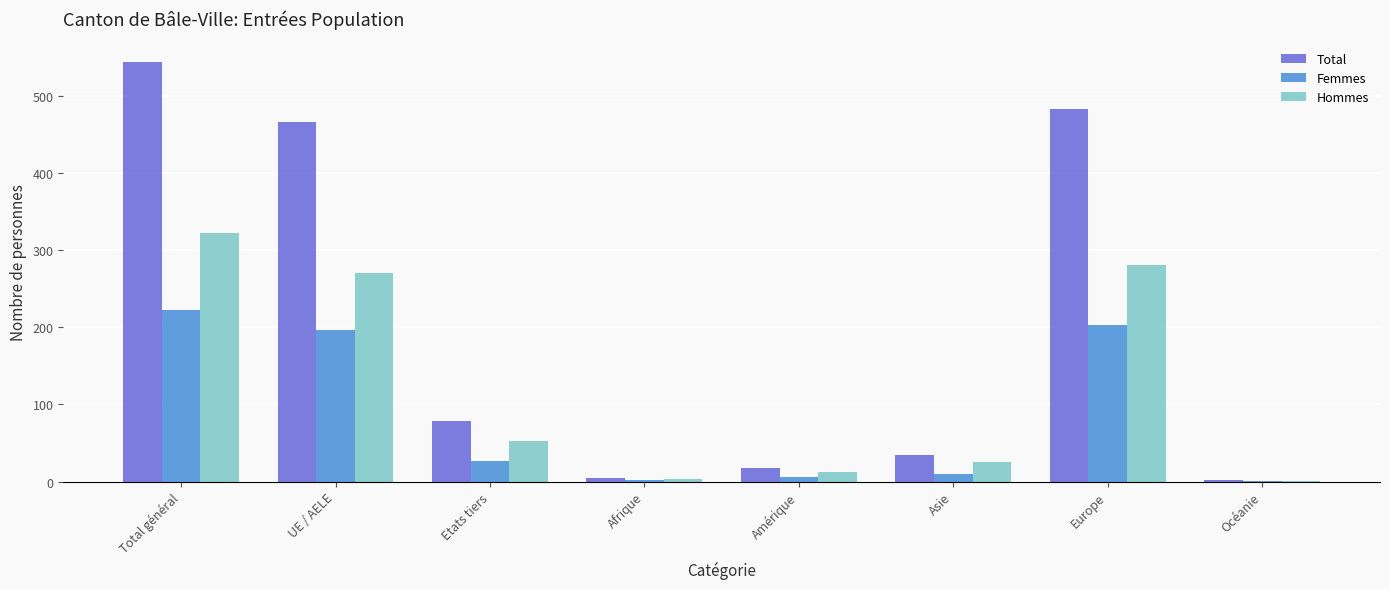

How many groups of bars are there?

8